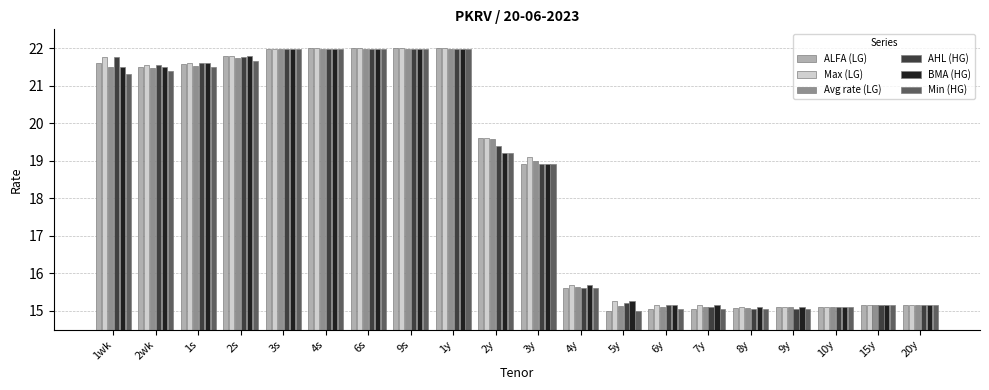

What is the value of the ALFA (LG) bar at the 18th from the left?

15.1